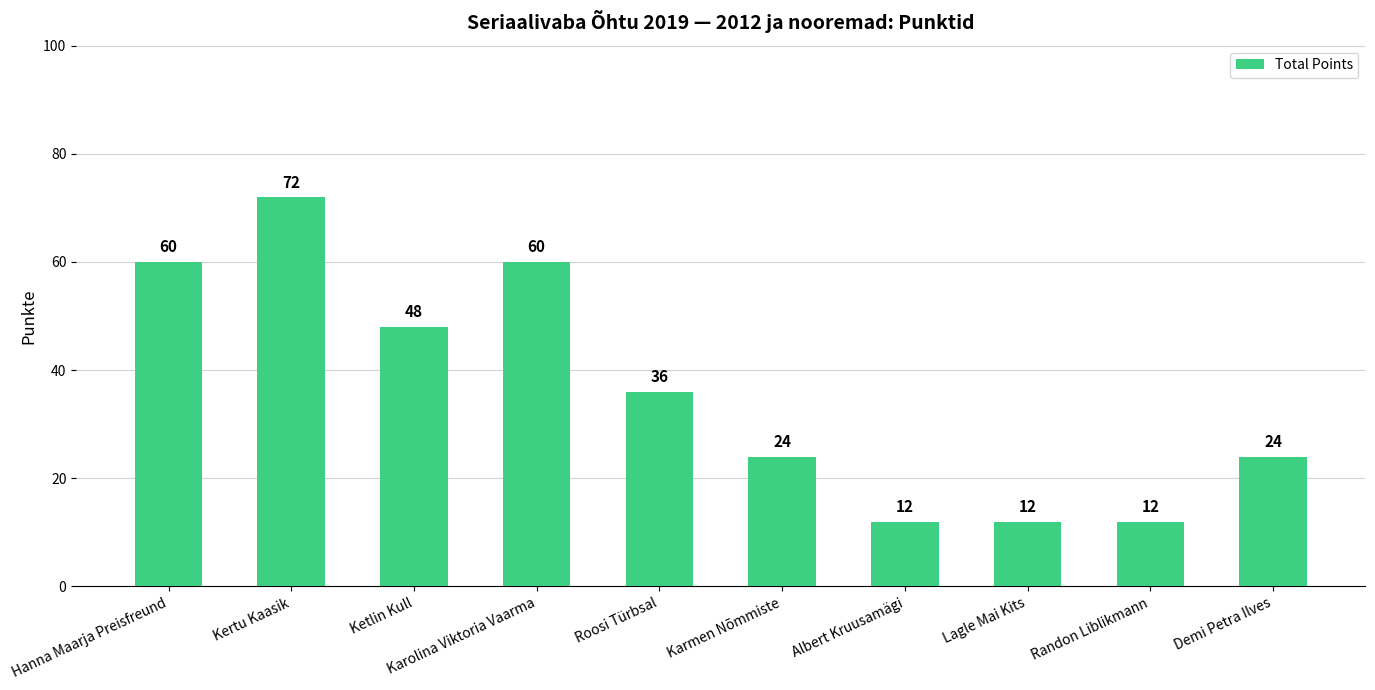

The value at Ketlin Kull is 24. True or false?

False